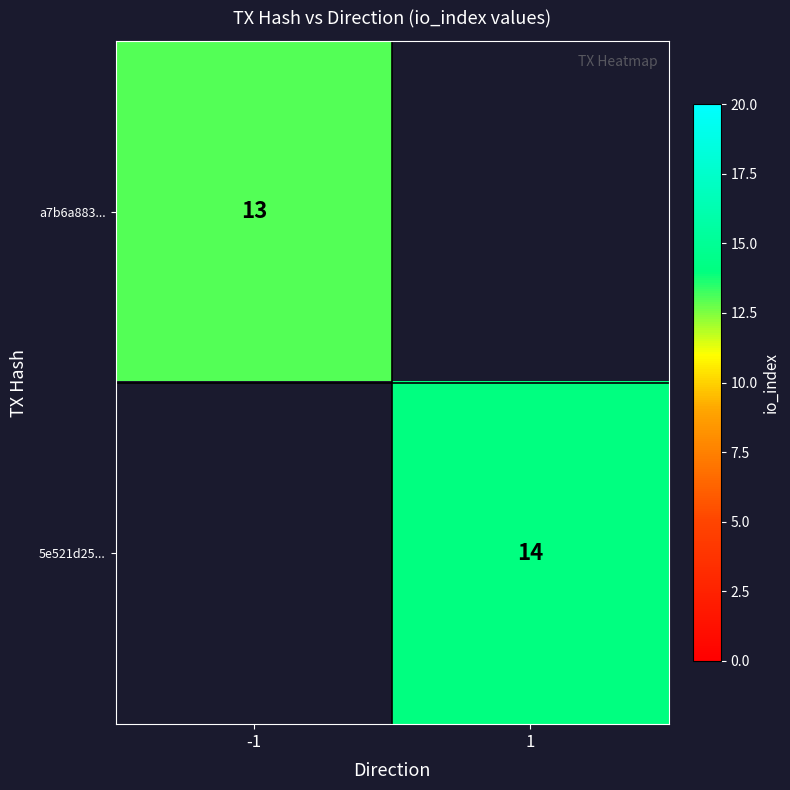

Is the value of 5e521d25... at 1 greater than the value of a7b6a883... at -1?

Yes